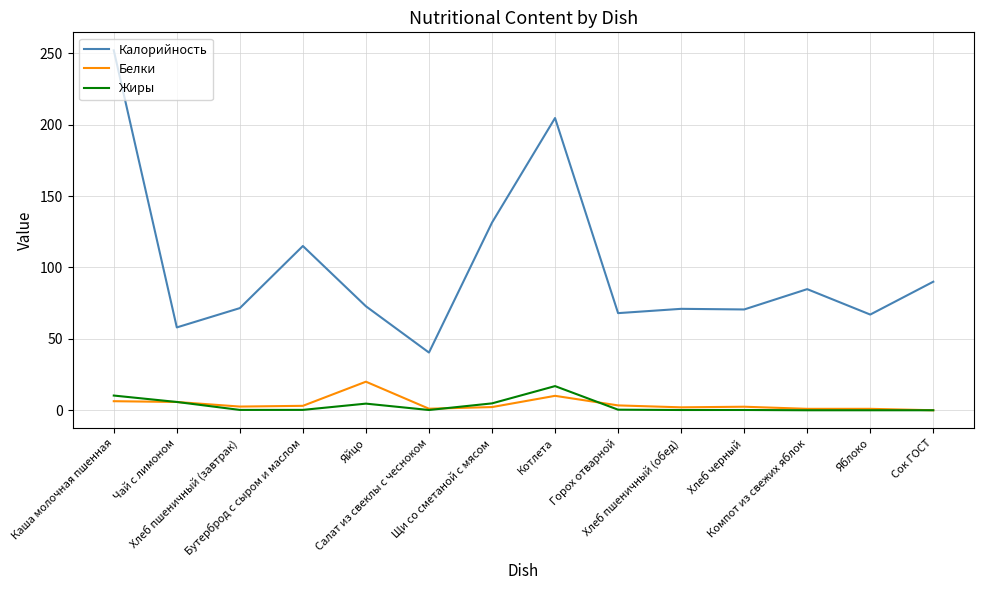

What is the difference between the maximum and minimum values in the Жиры series?

16.9